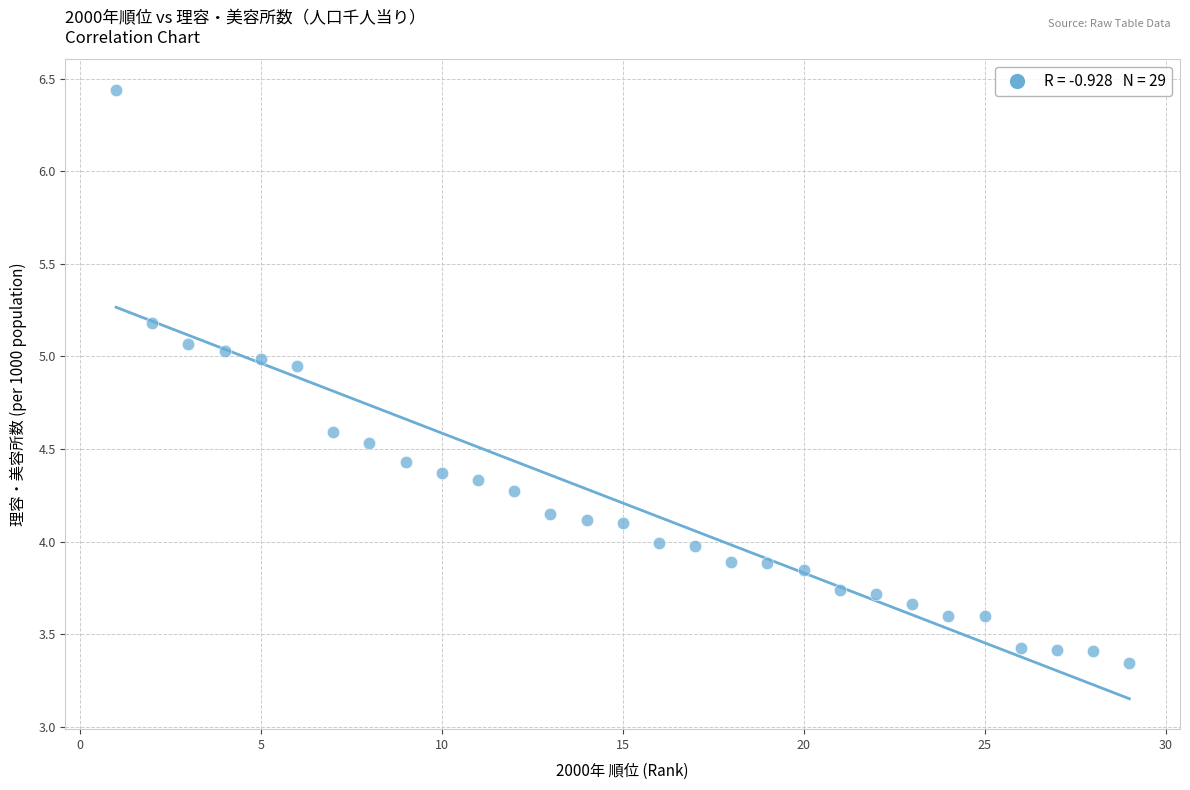

What is the range of X values (max minus min)?

28.0